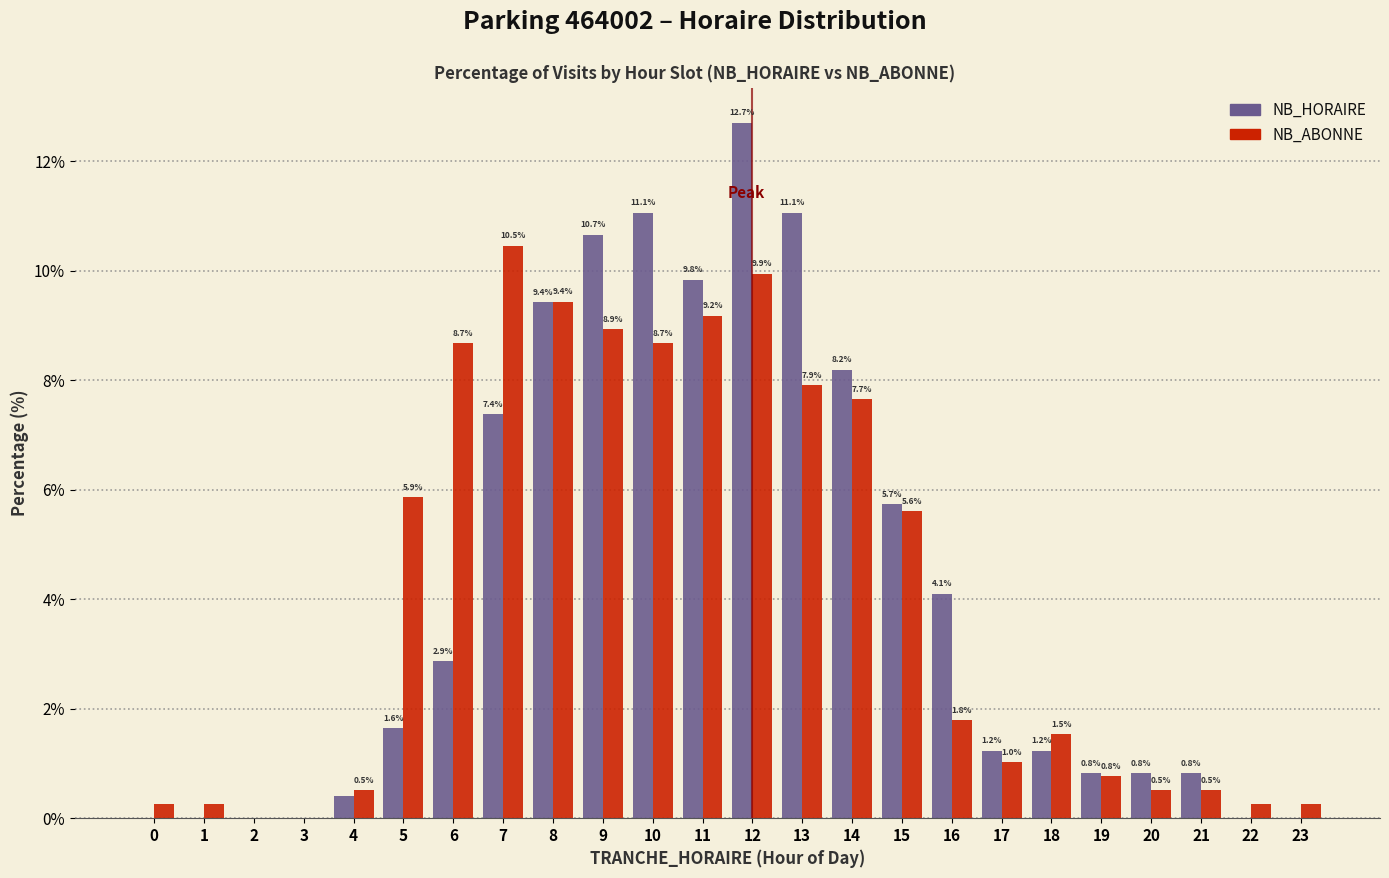

Is it true that NB_ABONNE equals 1.0 at 17?

True